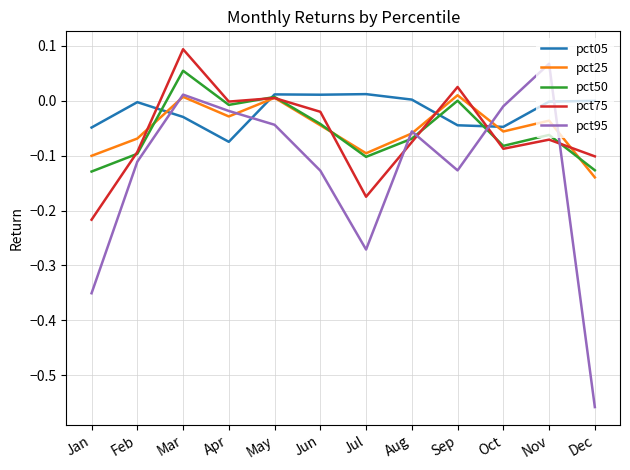

Between which two adjacent categories do pct95 and pct05 first intersect?

Feb and Mar